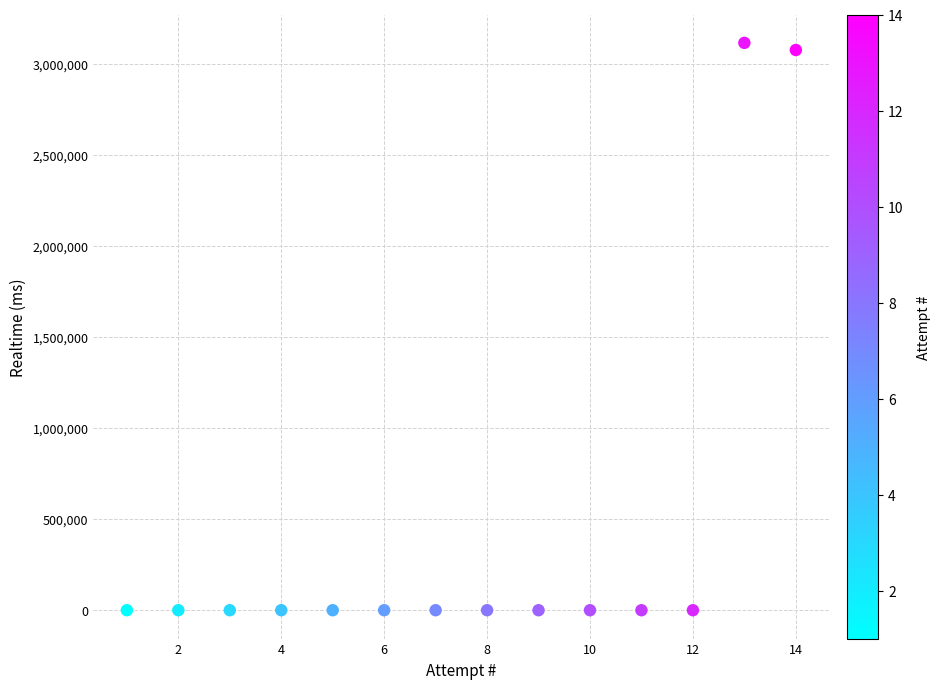

What Y value in the scatter plot is closest to 1556909?

3074680